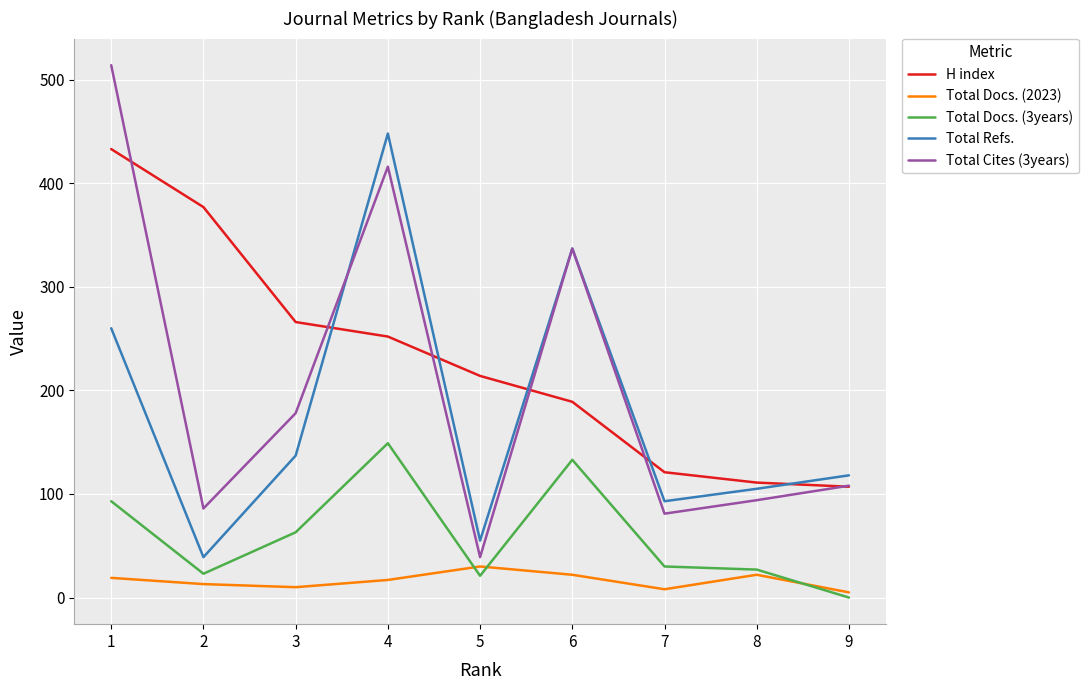

How many interior local peaks does the Total Cites (3years) series have?

2